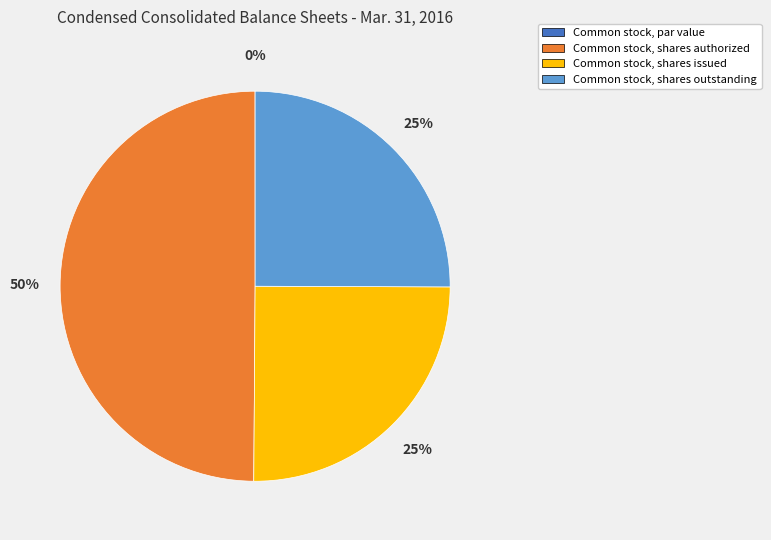

To the nearest percent, what is the average slice percentage?

25%